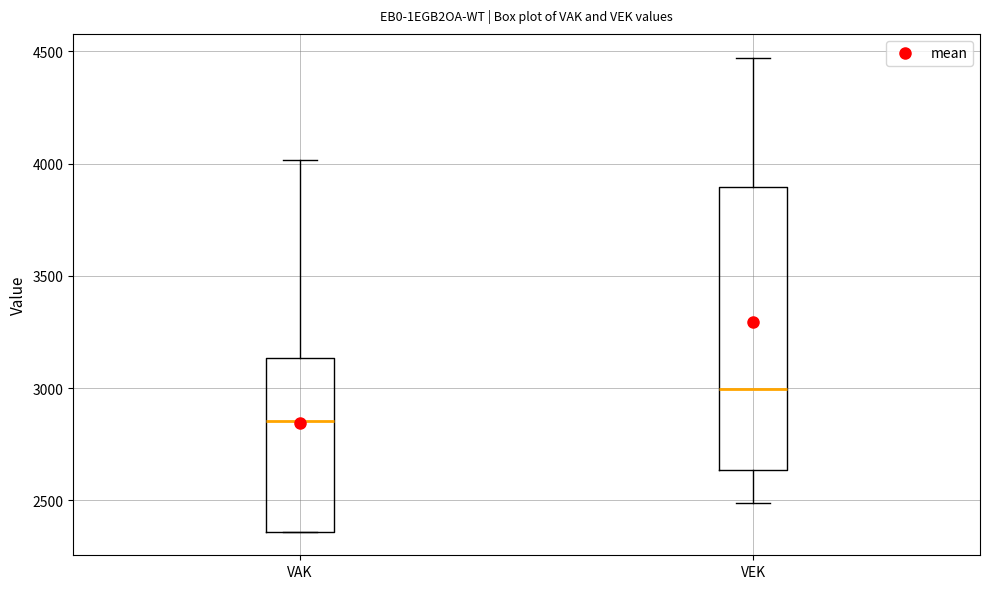

Where does the lower whisker of the box for VEK end on the y-axis? The values are not printed on the chart, so give them approximately, as read against the axis.

2500